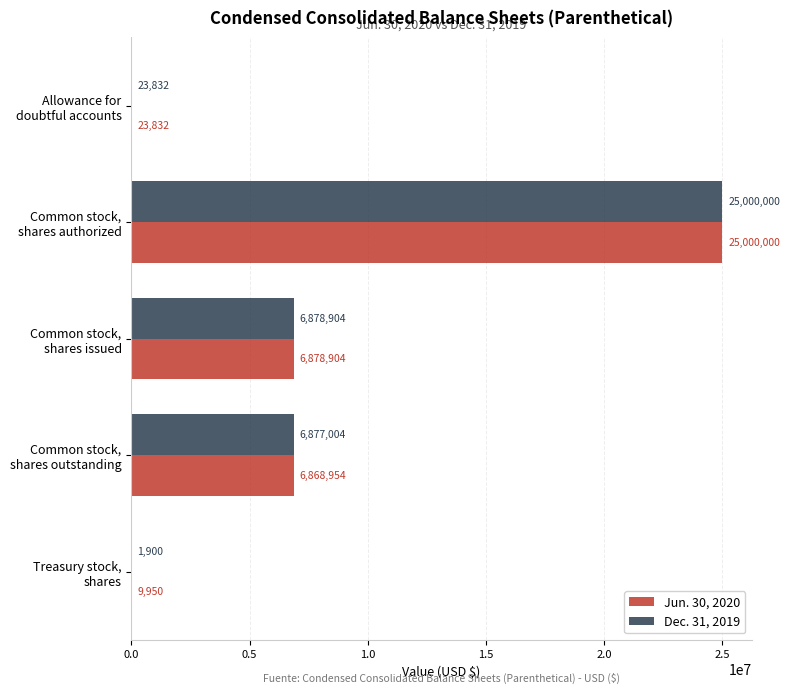

What is the maximum value for Dec. 31, 2019?

25000000